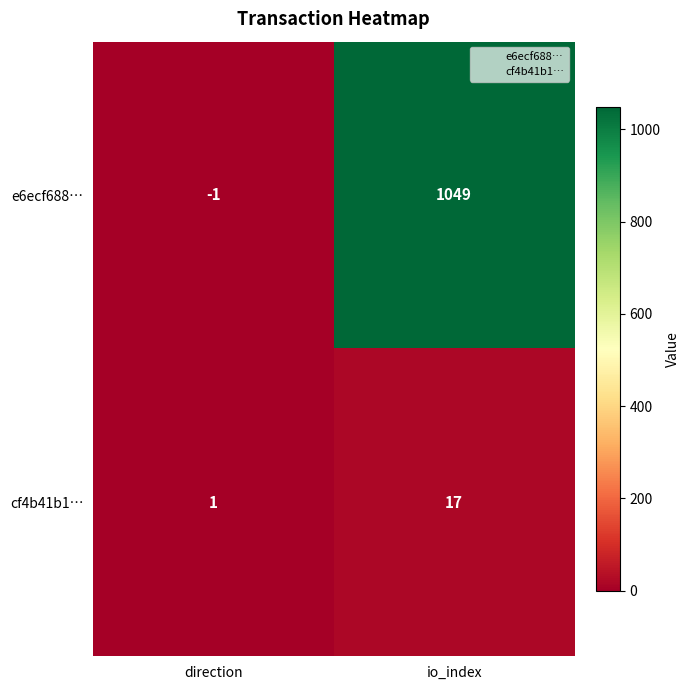

The value of e6ecf688… at direction is -1. True or false?

True